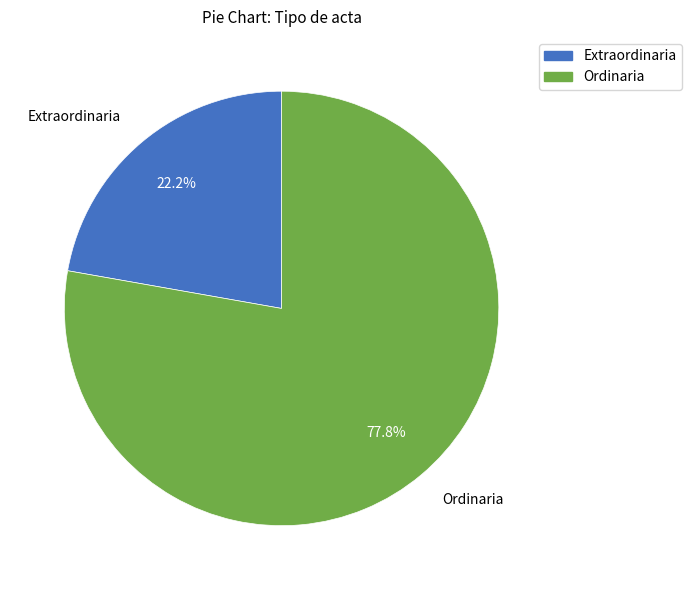

What is the majority slice?

Ordinaria